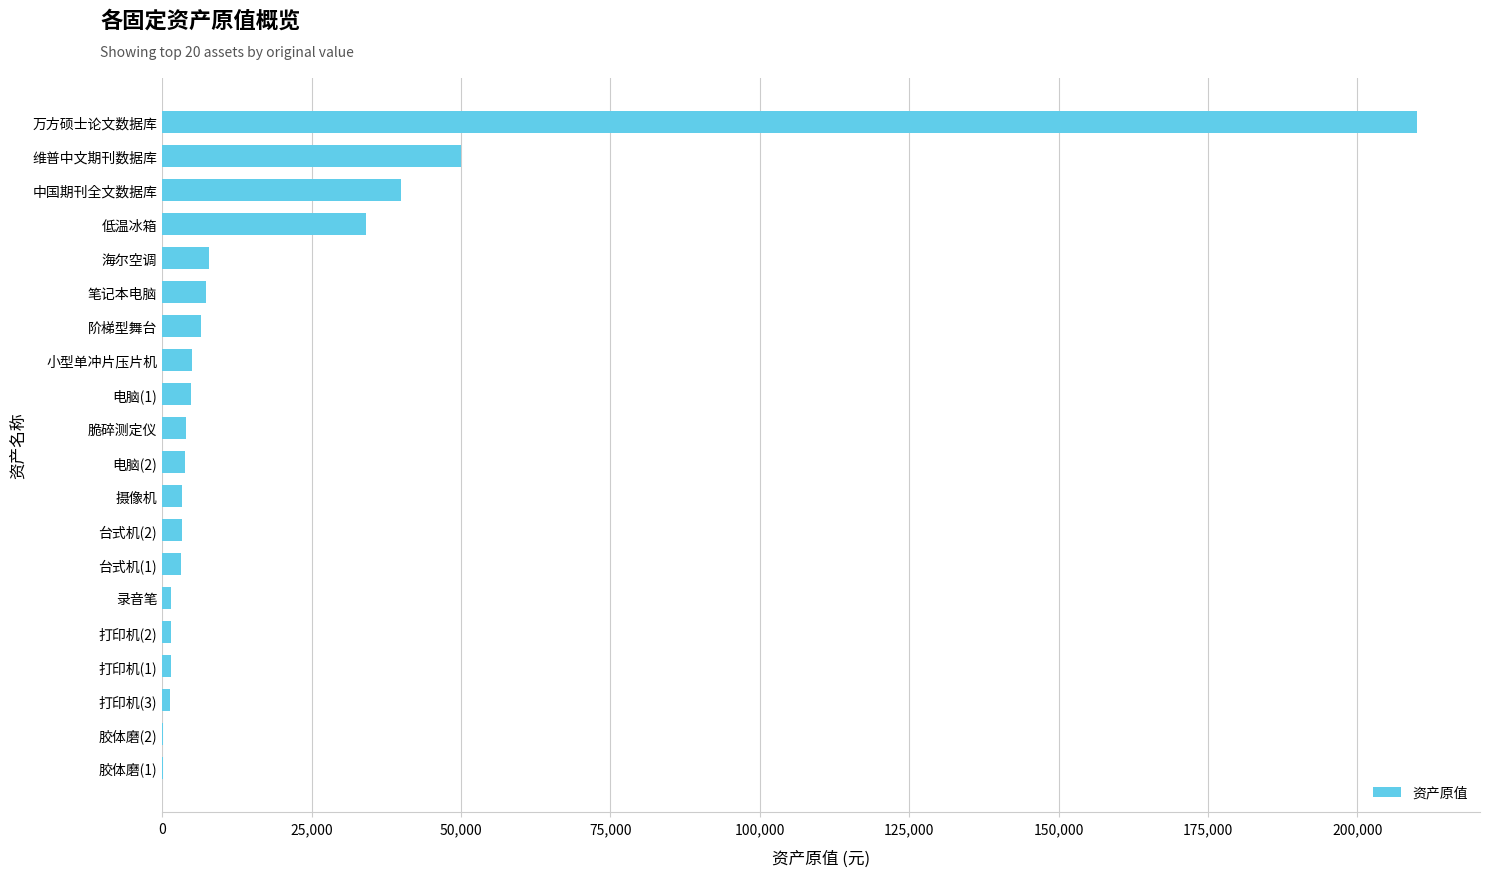

What is the sum of all values?

389440